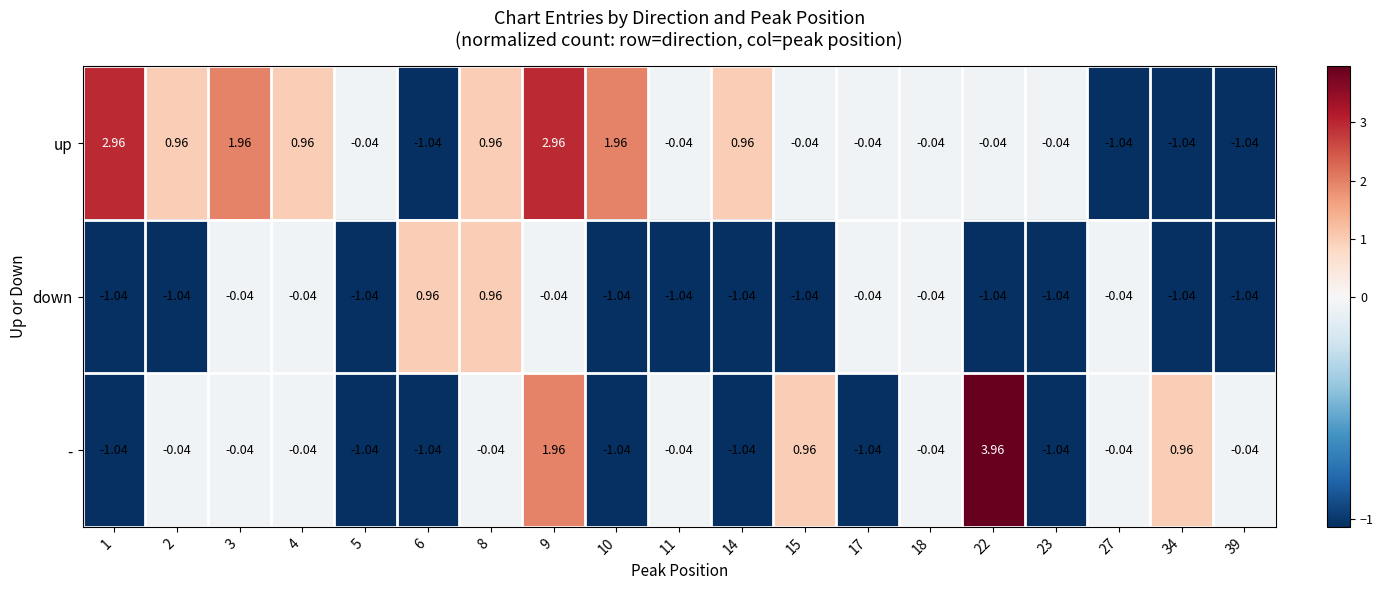

Rank the series by their average value, from highest to lowest.

up, -, down